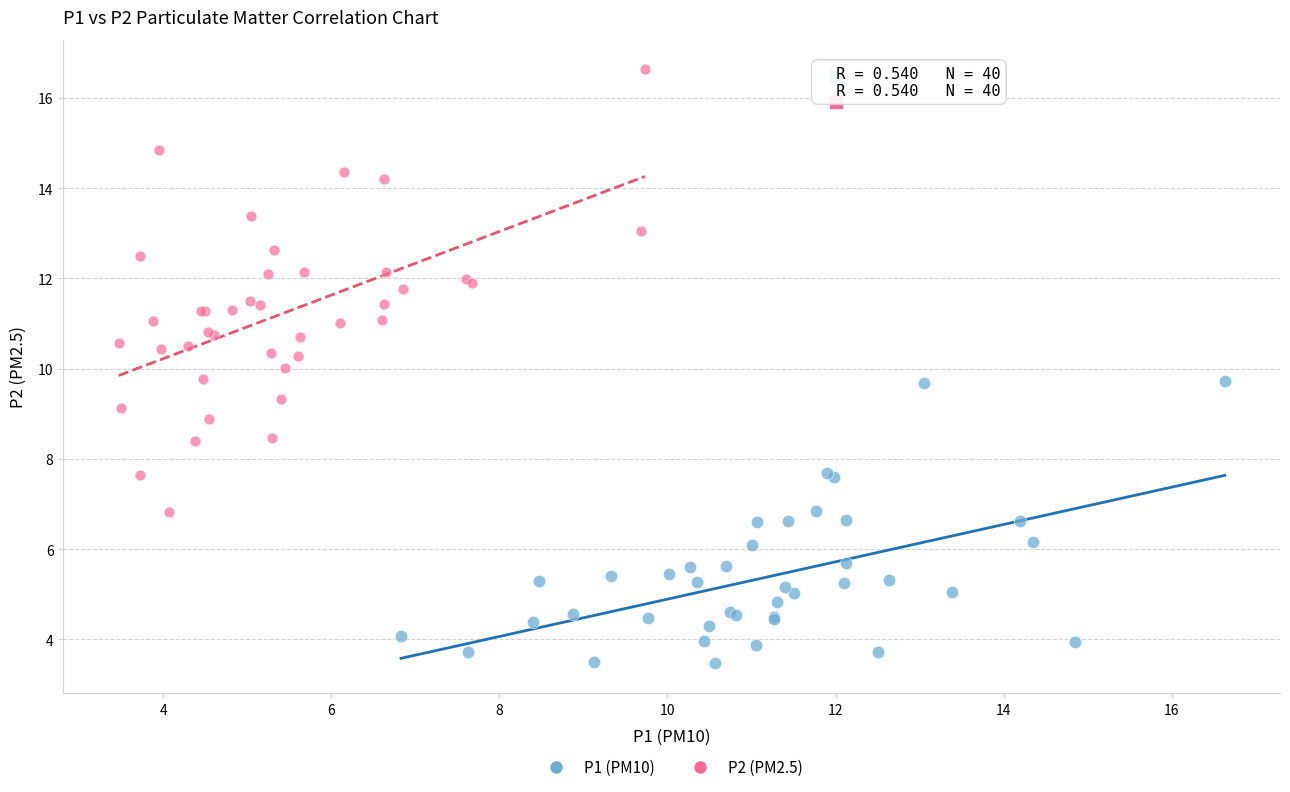

Which series has the widest spread of Y values?

P2 (PM2.5)